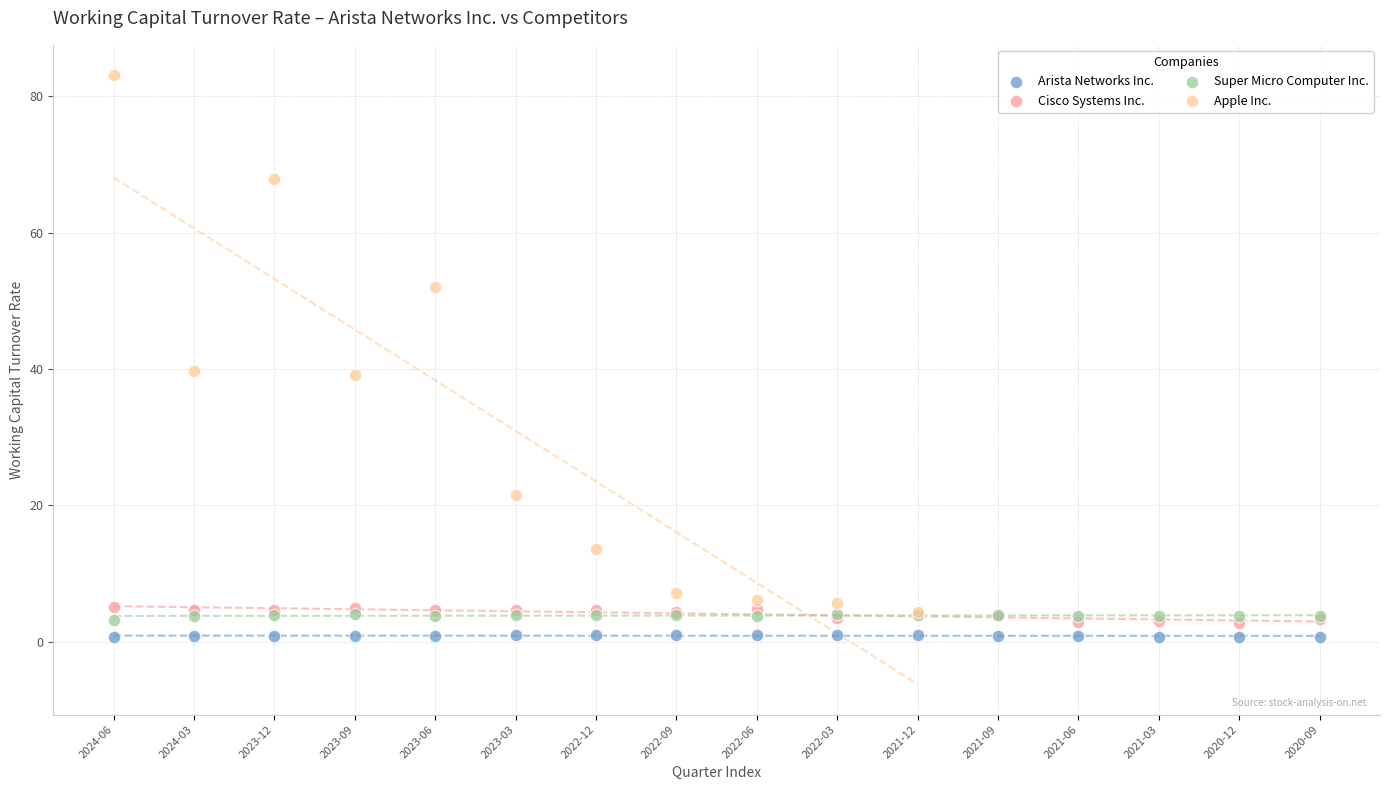

Which series has the widest spread of Y values?

Apple Inc.